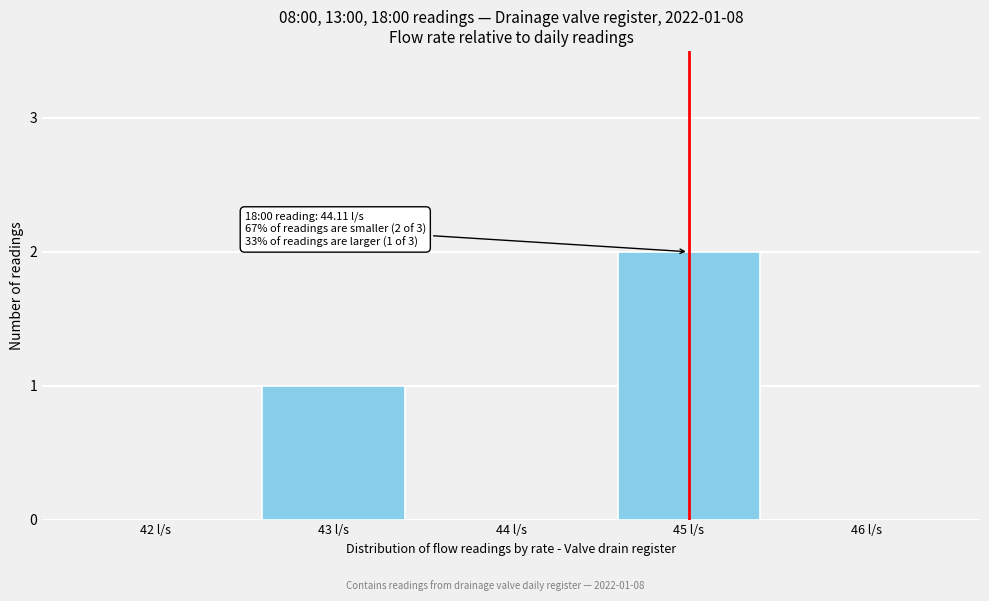

Reading left to right, extract all data points from this chart.

42 l/s=0	43 l/s=1	44 l/s=0	45 l/s=2	46 l/s=0